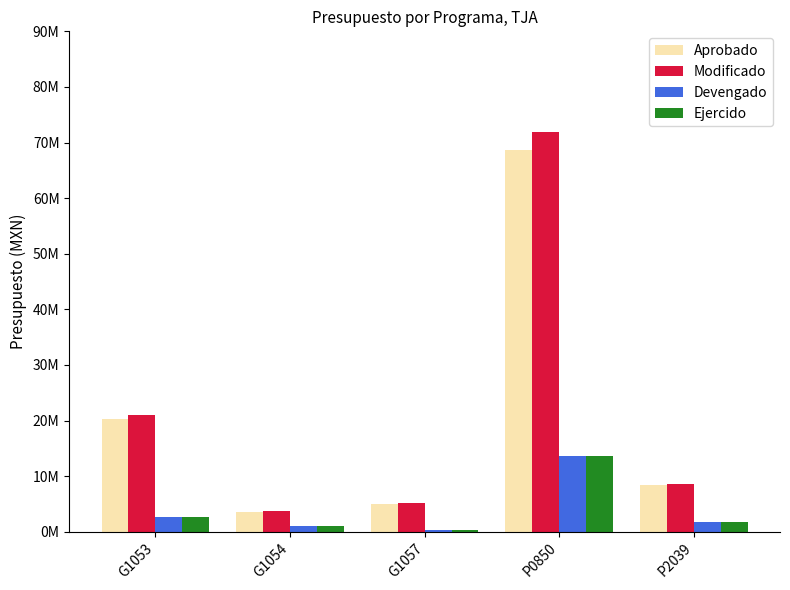

Is the value of Ejercido at G1057 greater than the value of Aprobado at G1054?

No